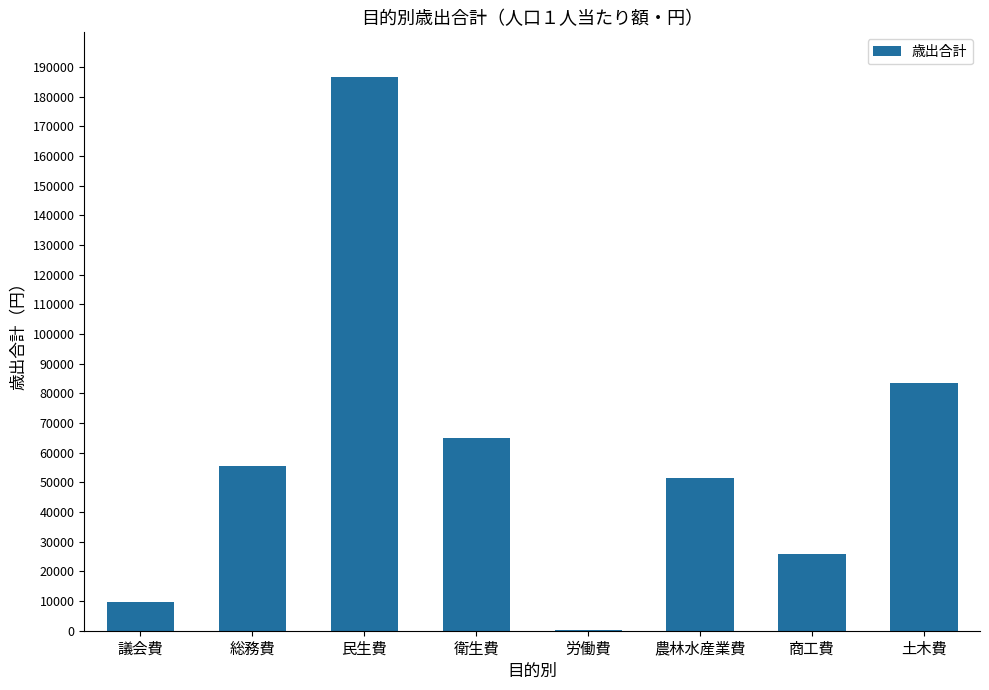

The chart shows a value of 51434 at 農林水産業費. True or false?

True